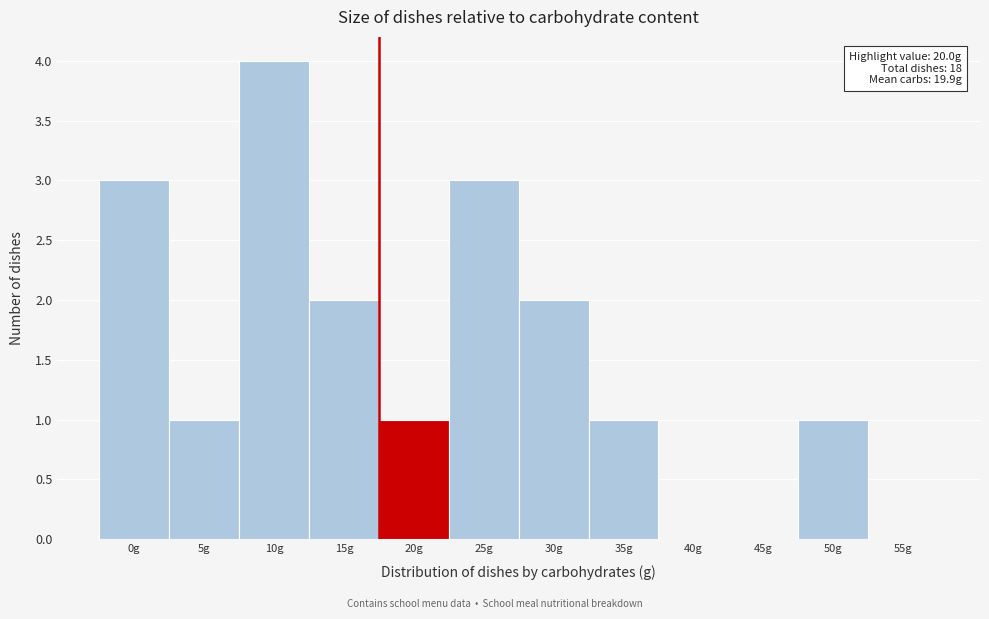

Reading right to left, extract all data points from this chart.

55g=0	50g=1	45g=0	40g=0	35g=1	30g=2	25g=3	20g=1	15g=2	10g=4	5g=1	0g=3